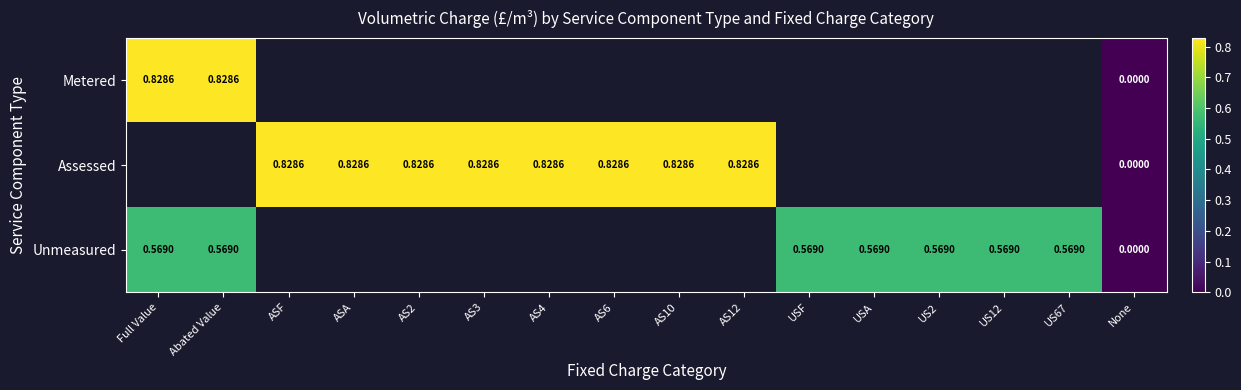

Which series has the largest range (max minus min)?

Metered